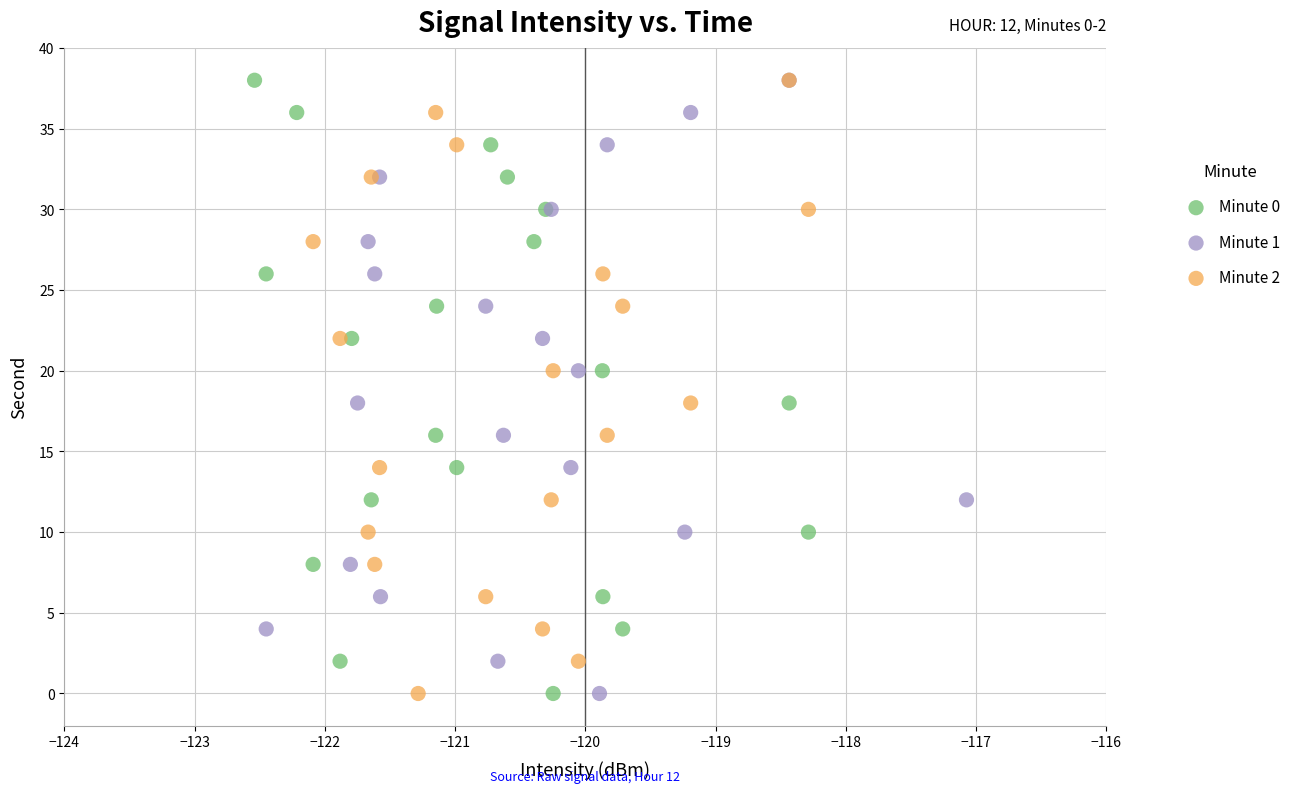

What are all the series names shown in the legend?

Minute 0, Minute 1, Minute 2